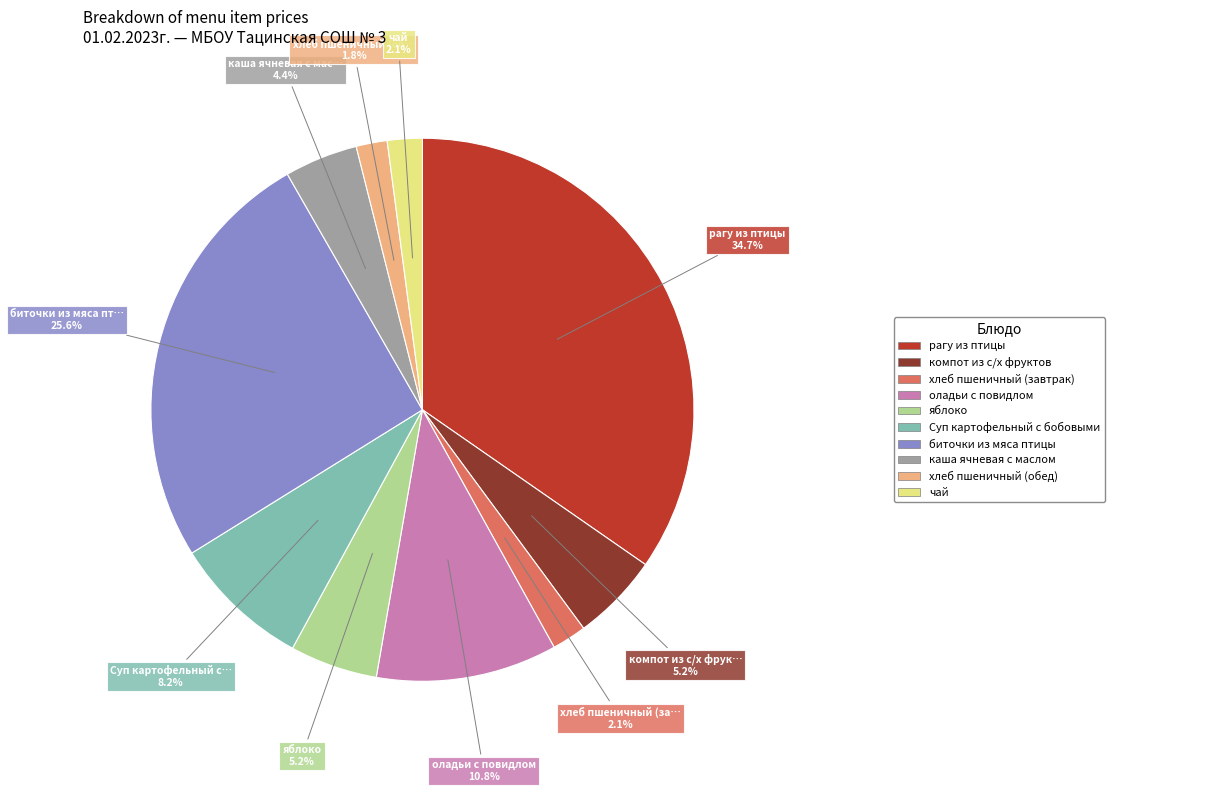

Is there a majority slice in this chart?

No